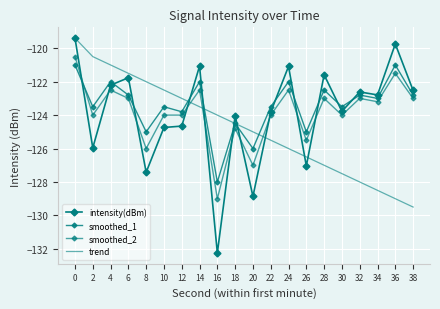

In smoothed_1, how many points are higher than both neighbors (excluding endpoints)?

8